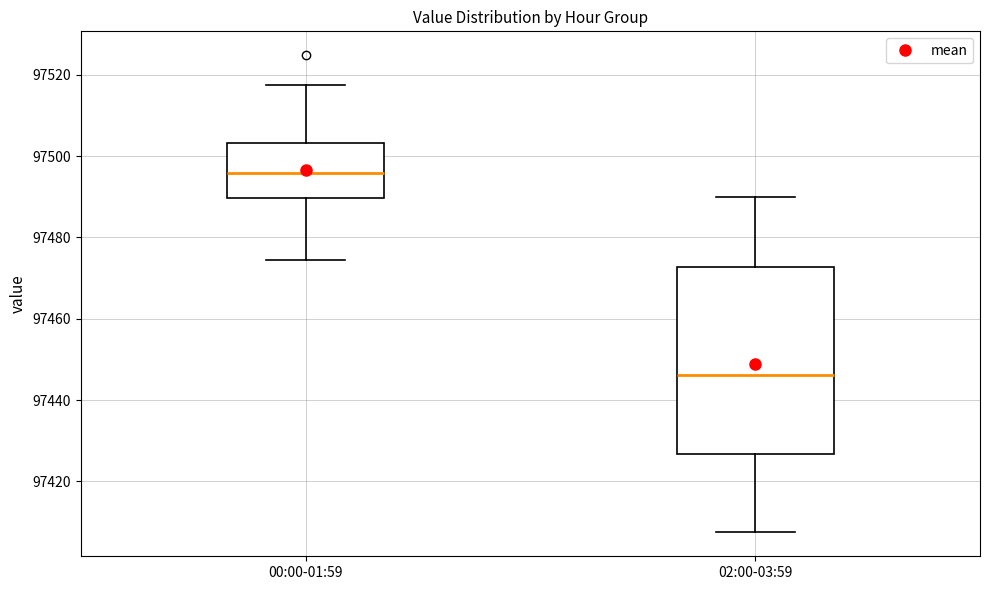

Which box has the lowest median line?

02:00-03:59